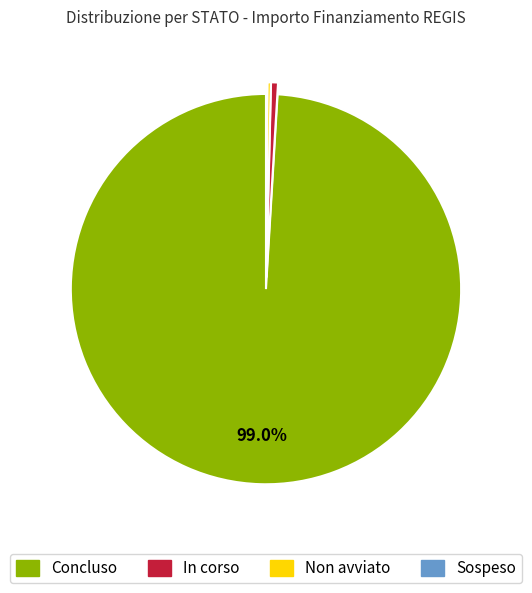

Is there a majority slice in this chart?

Yes